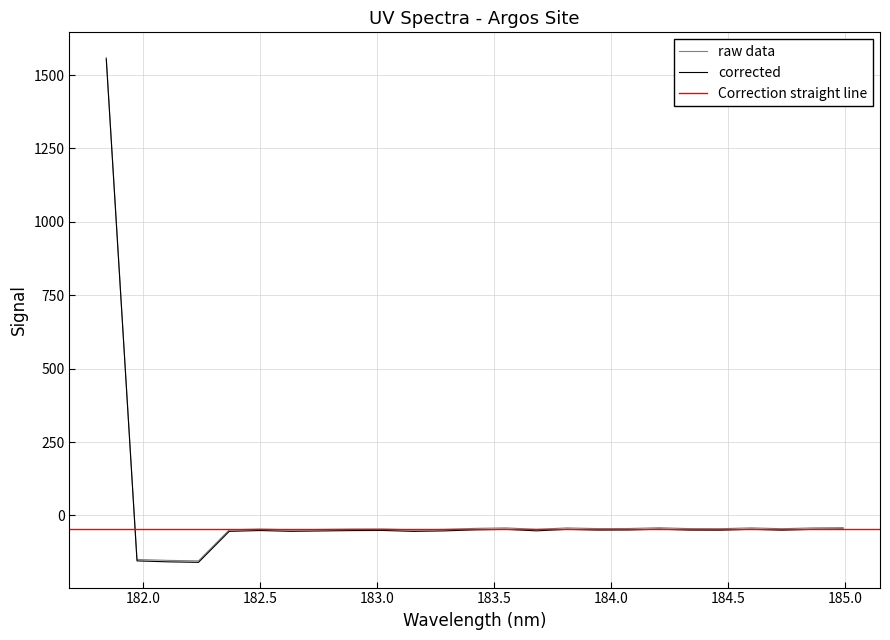

What is the lowest value of the raw data series?

-154.9